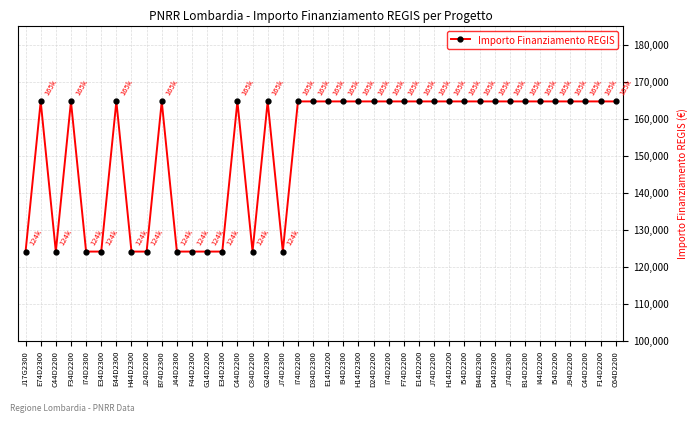

Rank the categories by value from lowest to highest.

J17G2300, C44D2200, I74D2300, E34D2300, H44D2300, J24D2200, J44D2300, F44D2300, G14D2200, E34D2300, C84D2200, J74D2300, E74D2300, F34D2200, E44D2300, B74D2300, C44D2200, G24D2300, I74D2200, D34D2300, E14D2200, I94D2300, H14D2300, D24D2200, I74D2200, F74D2200, E14D2200, J74D2200, H14D2200, I54D2200, B44D2300, D44D2300, J74D2300, B14D2200, I44D2200, I54D2200, J94D2200, C44D2200, F14D2200, C64D2200